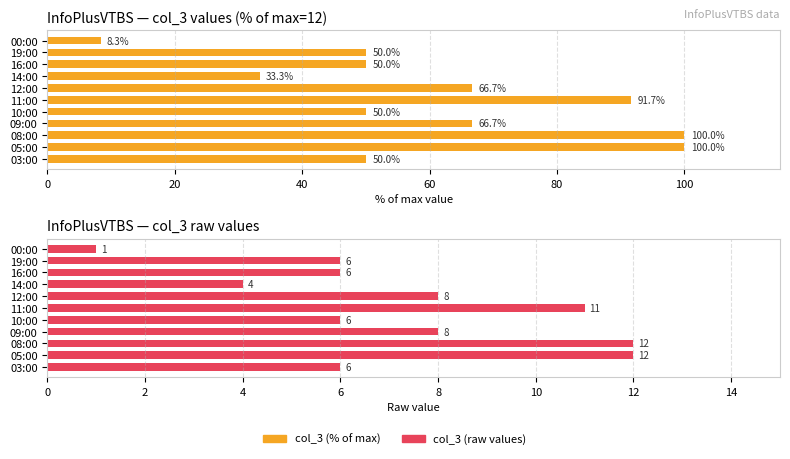

Are the bars horizontal?

Yes